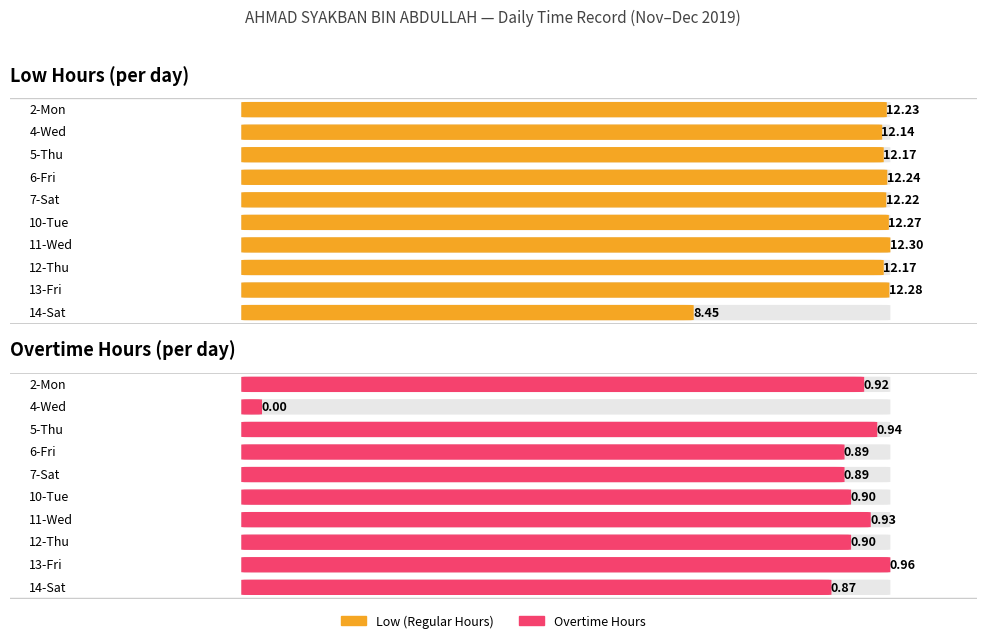

What is the lowest value of the Low series?

8.4